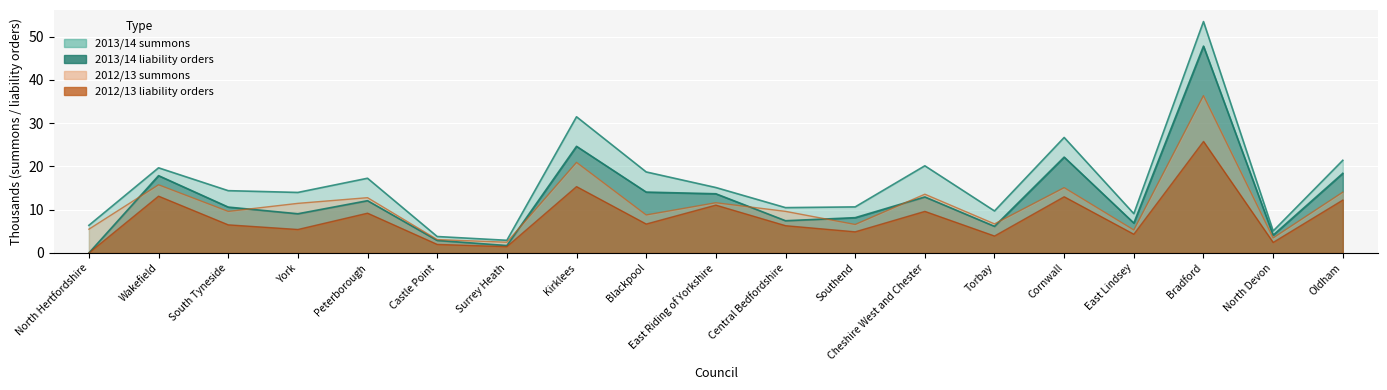

What are all the series names shown in the legend?

2012/13 summons, 2013/14 summons, 2012/13 liability, 2013/14 liability